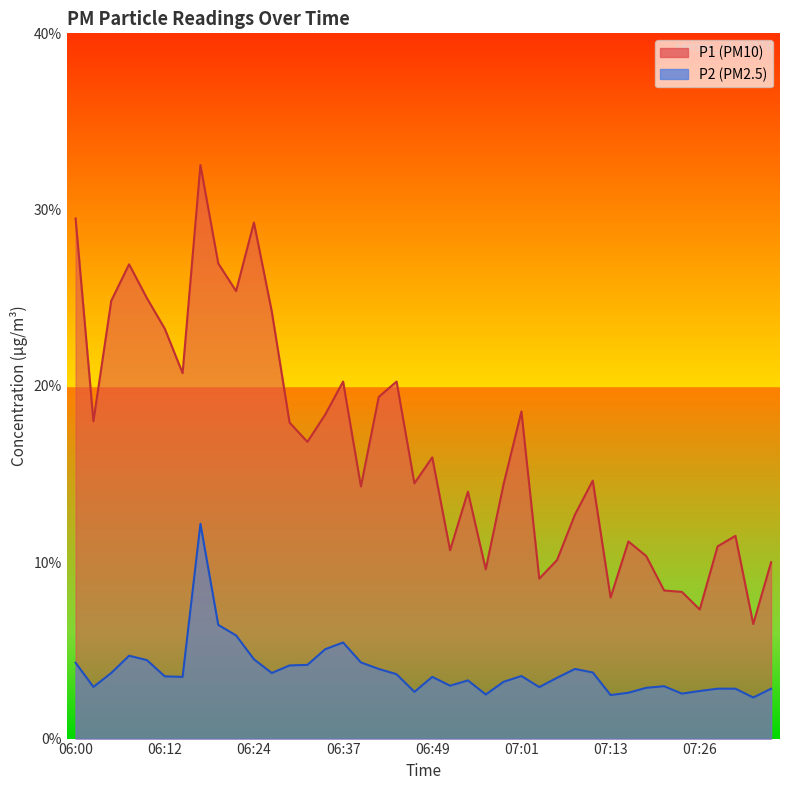

What is the label of the 2nd point from the left?

06:02